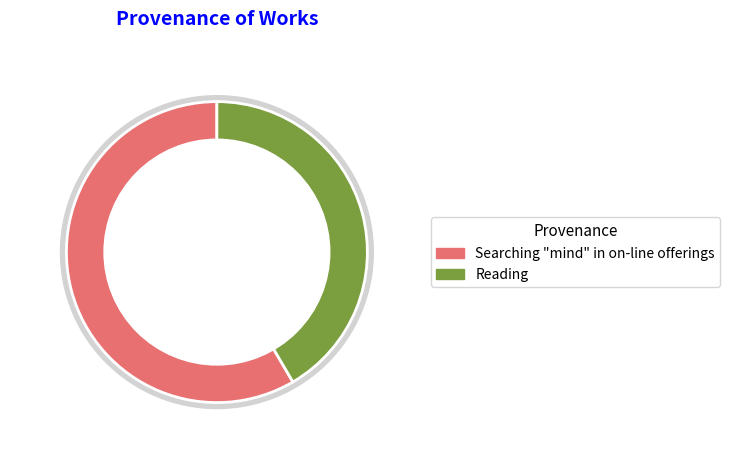

Rank the categories by value from lowest to highest.

Reading, Searching "mind" in on-line offerings